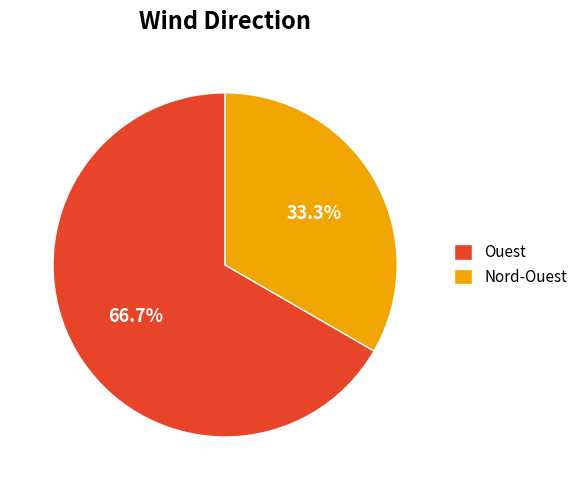

Rank the categories by value from lowest to highest.

Nord-Ouest, Ouest